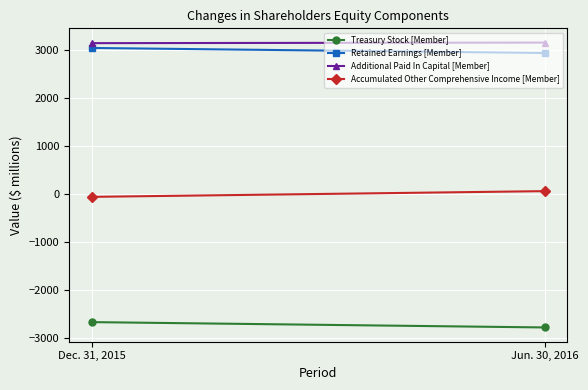

How many data points in Retained Earnings [Member] are less than 3038?

1